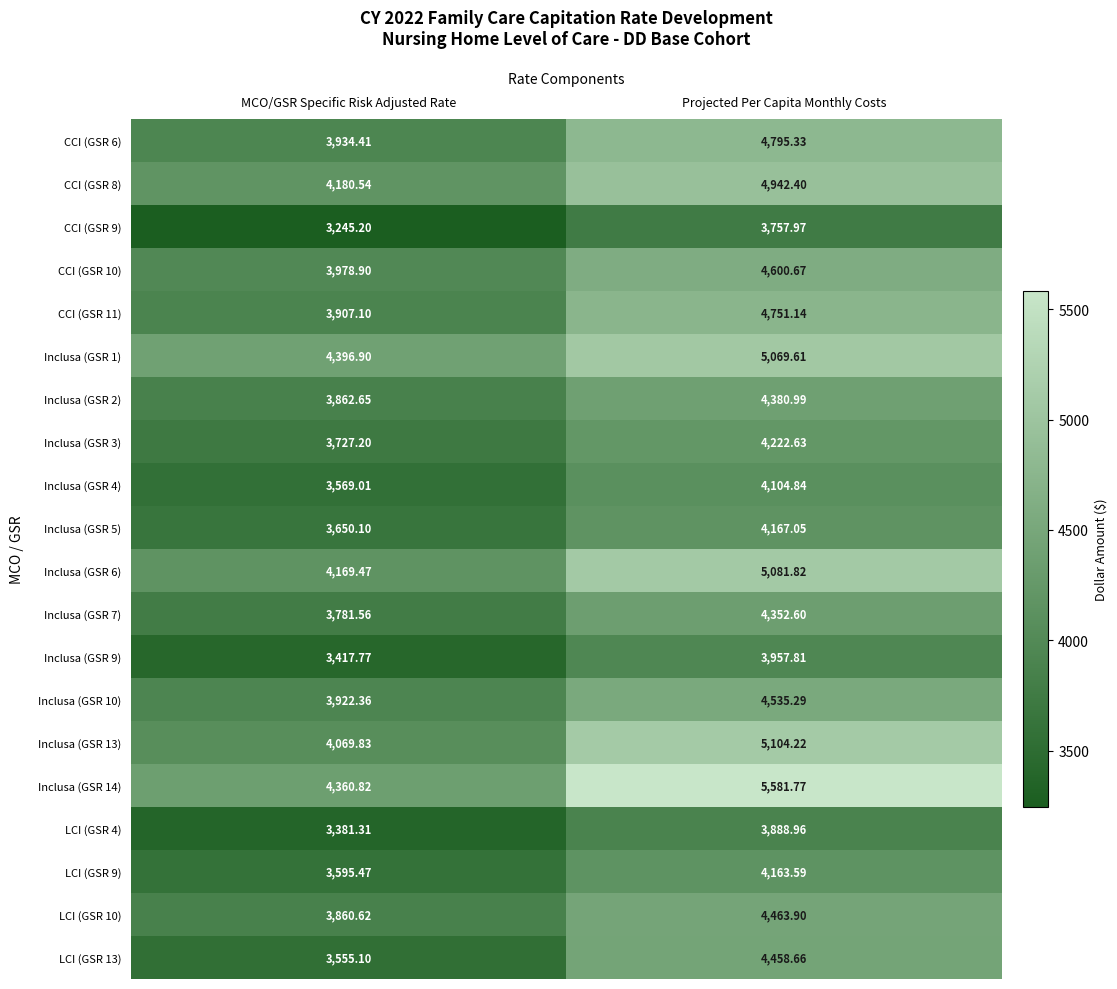

At which category does the chart reach its peak across all series?

Projected Per Capita Monthly Costs